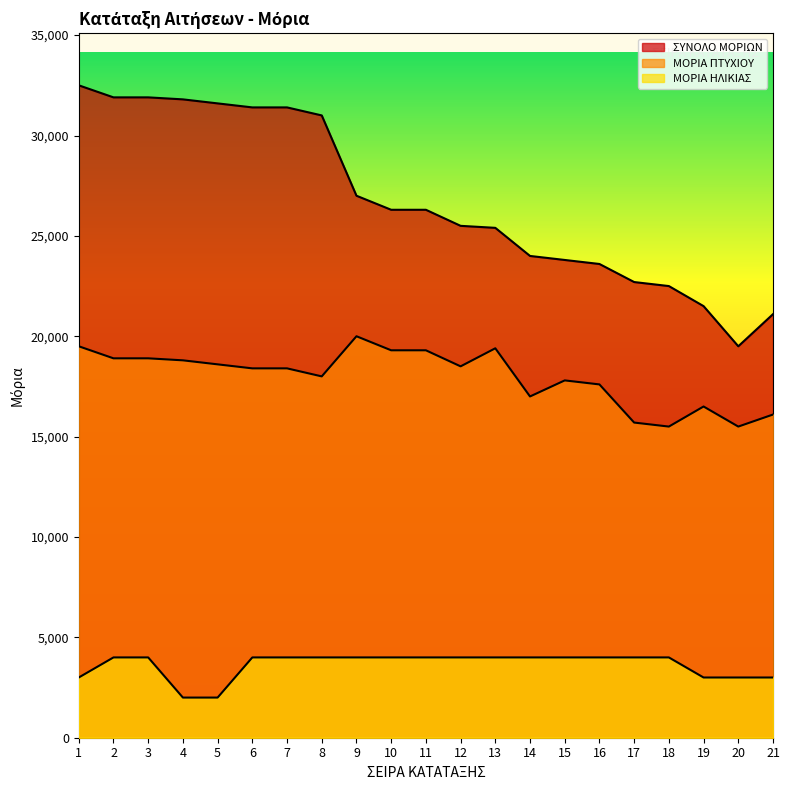

True or false: ΜΟΡΙΑ ΗΛΙΚΙΑΣ and ΣΥΝΟΛΟ ΜΟΡΙΩΝ intersect in this chart.

False